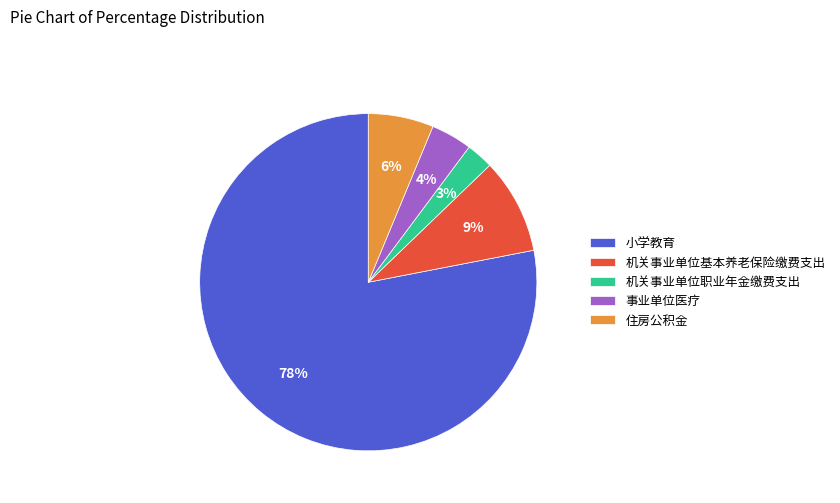

Is it true that 小学教育 is 78% of the pie?

True